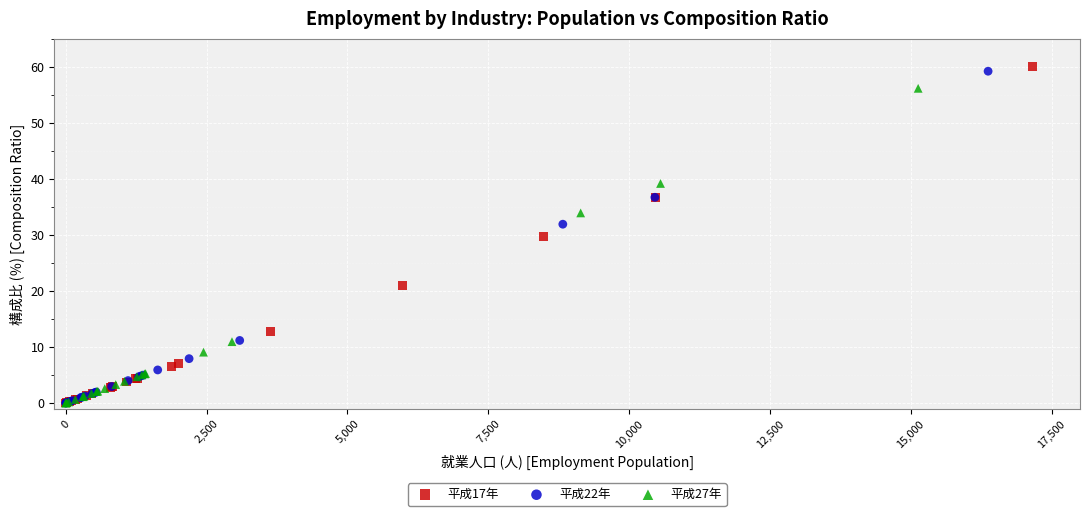

Which series has the widest spread of Y values?

平成17年